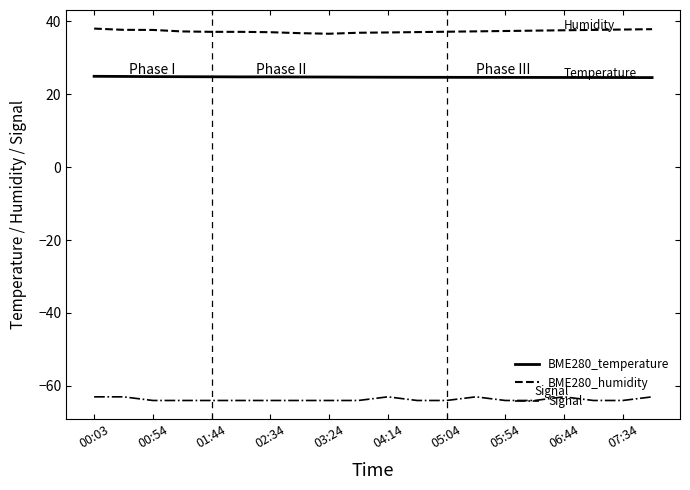

Which series has the largest total across all categories?

BME280_humidity